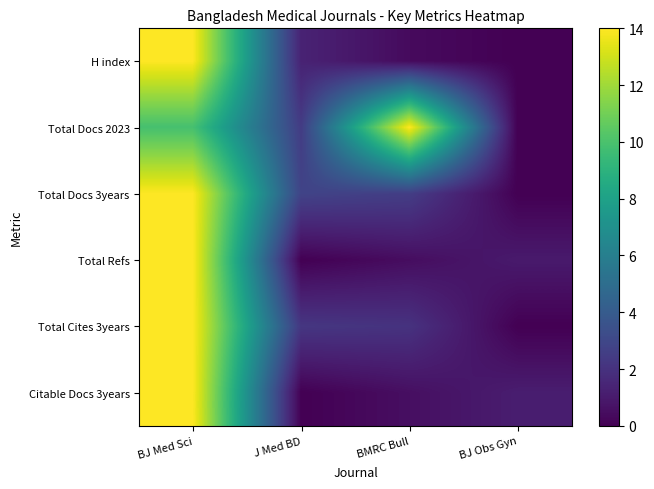

Reading right to left, list all the values displayed in this chart.

H index: BJ Obs Gyn=0.0	BMRC Bull=0.4	J Med BD=1.4	BJ Med Sci=14.0
Total Docs 2023: BJ Obs Gyn=0.0	BMRC Bull=14.0	J Med BD=2.5	BJ Med Sci=9.9
Total Docs 3years: BJ Obs Gyn=0.0	BMRC Bull=2.5	J Med BD=2.8	BJ Med Sci=14.0
Total Refs: BJ Obs Gyn=1.0	BMRC Bull=0.5	J Med BD=0.0	BJ Med Sci=14.0
Total Cites 3years: BJ Obs Gyn=0.0	BMRC Bull=2.0	J Med BD=2.2	BJ Med Sci=14.0
Citable Docs 3years: BJ Obs Gyn=1.1	BMRC Bull=0.5	J Med BD=0.0	BJ Med Sci=14.0